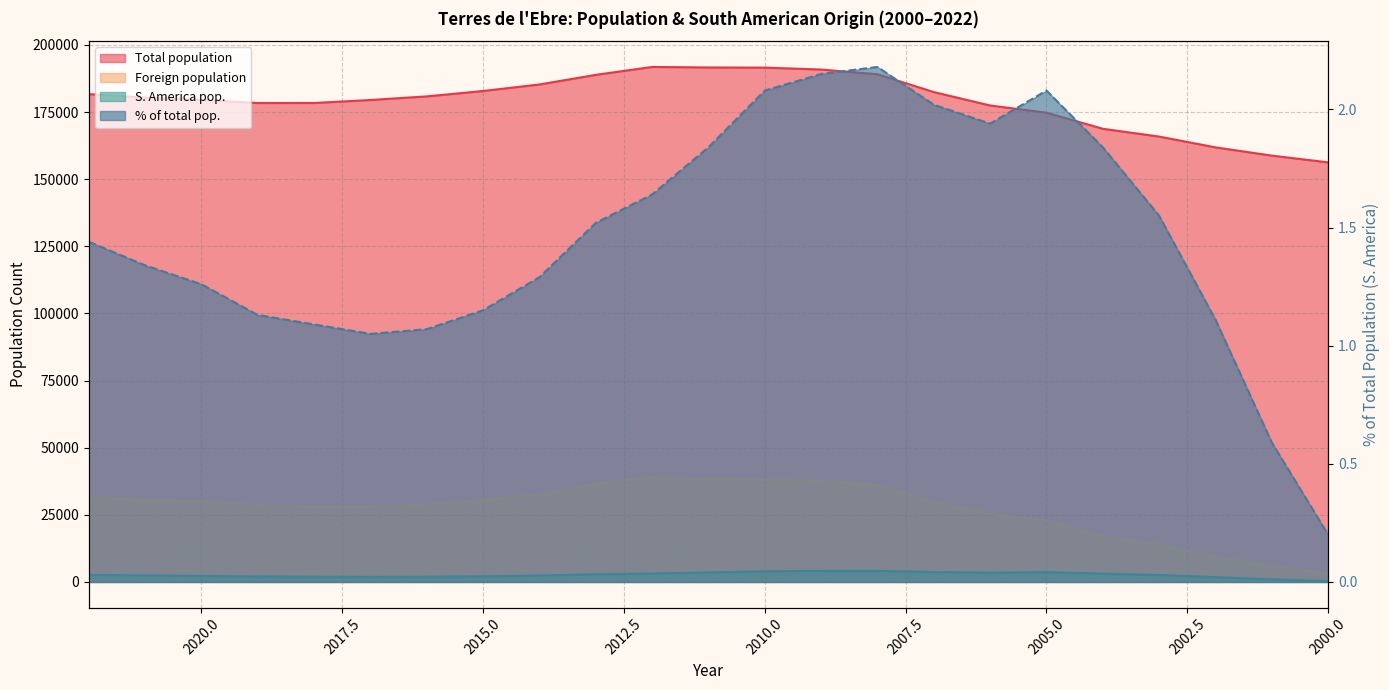

True or false: S. America pop. and Foreign population cross at least once.

False